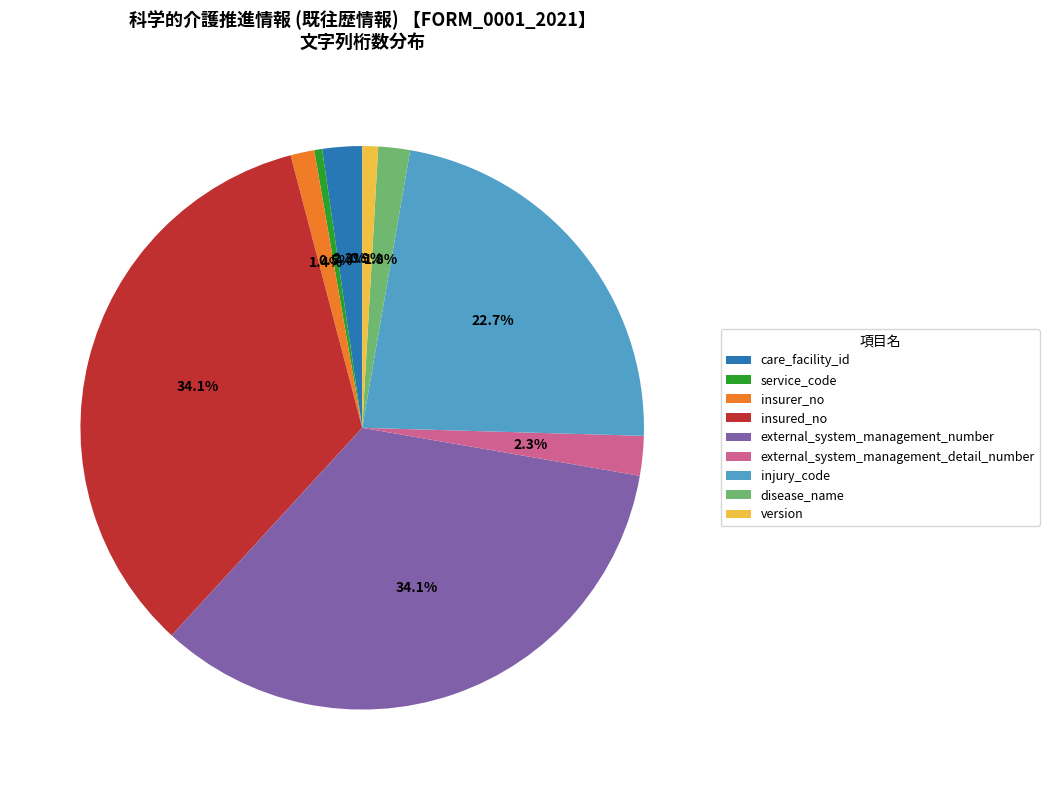

Does any single category account for the majority?

No